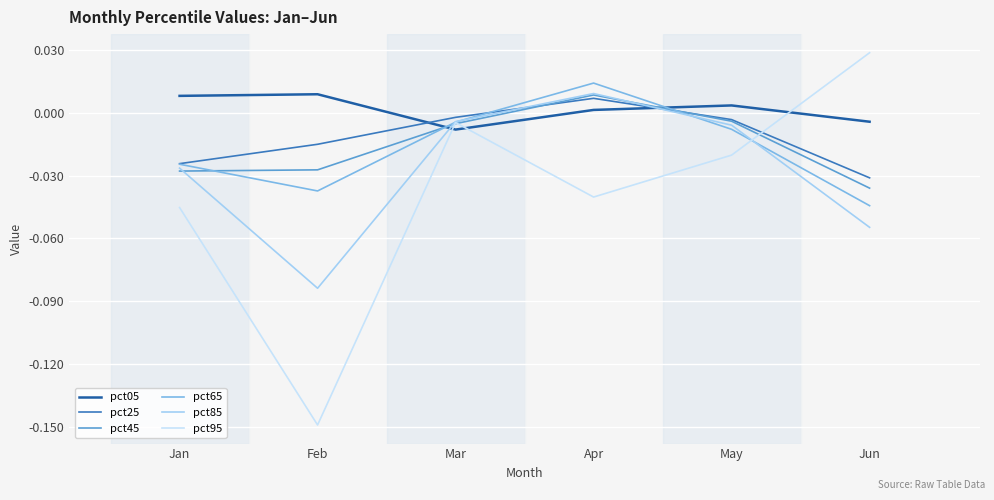

Is this an area chart (filled region under the line)?

No